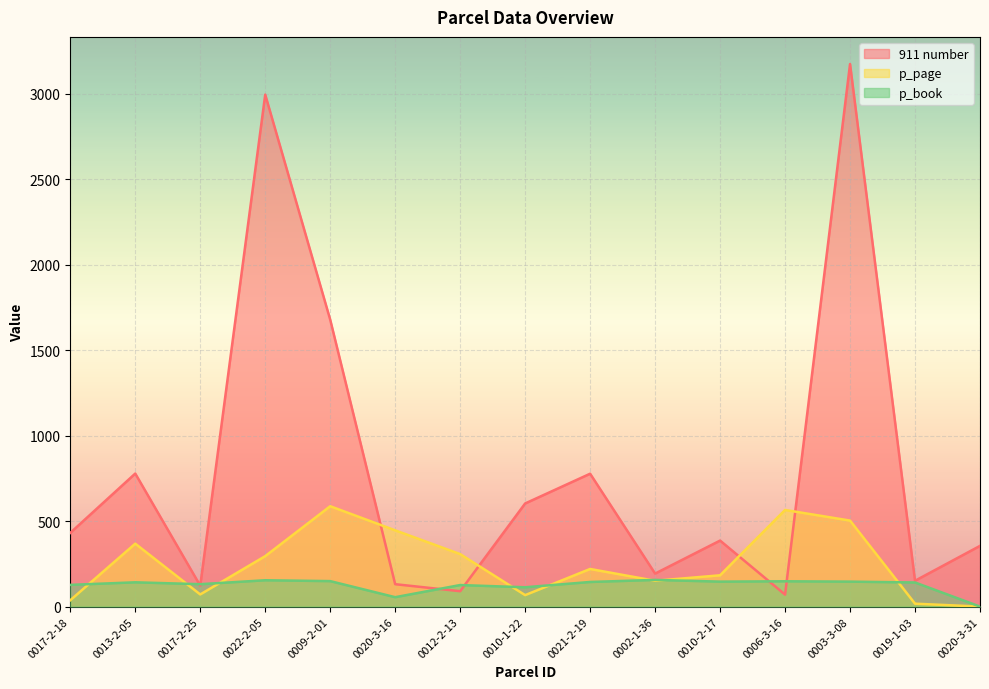

Is the value of p_book at 0009-2-01 greater than the value of p_page at 0017-2-25?

Yes